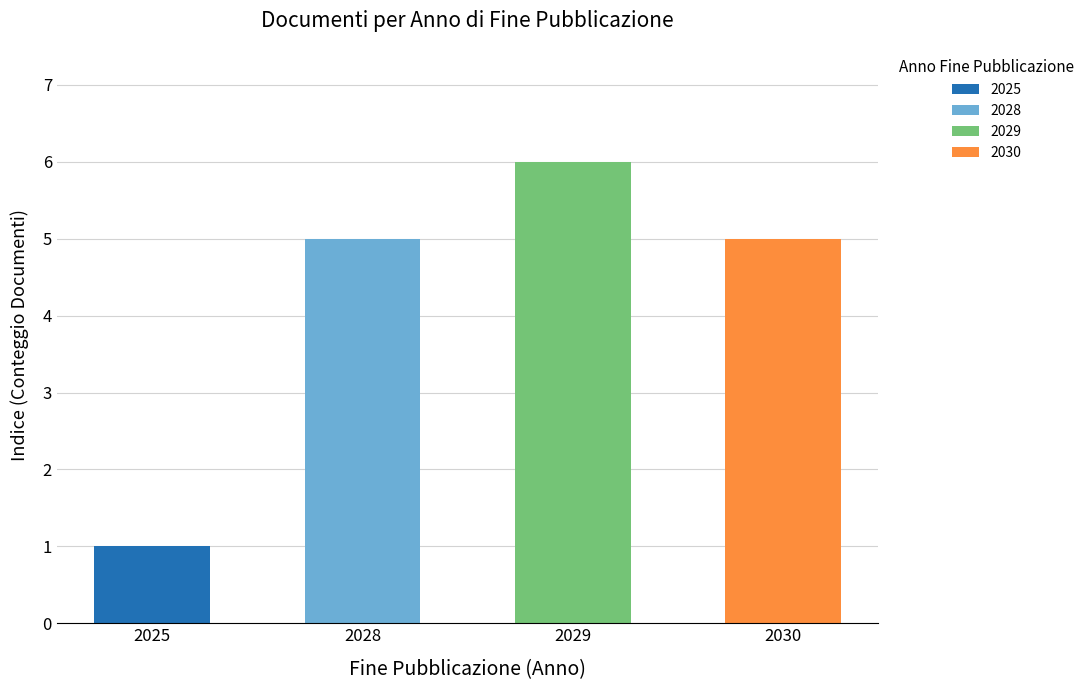

Reading left to right, extract all data points from this chart.

1	5	6	5